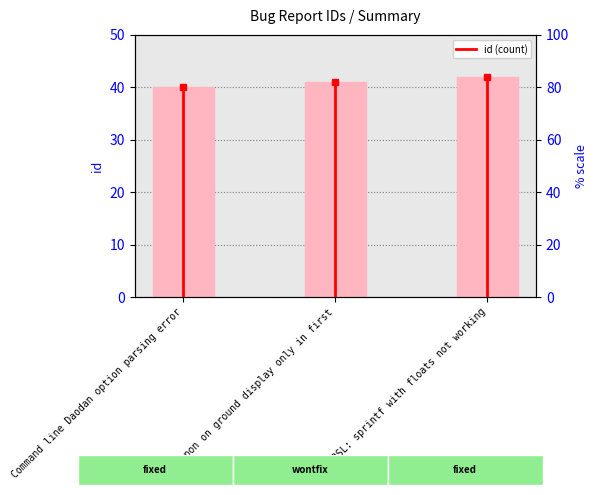

Are the bars grouped side by side (vs. stacked)?

No